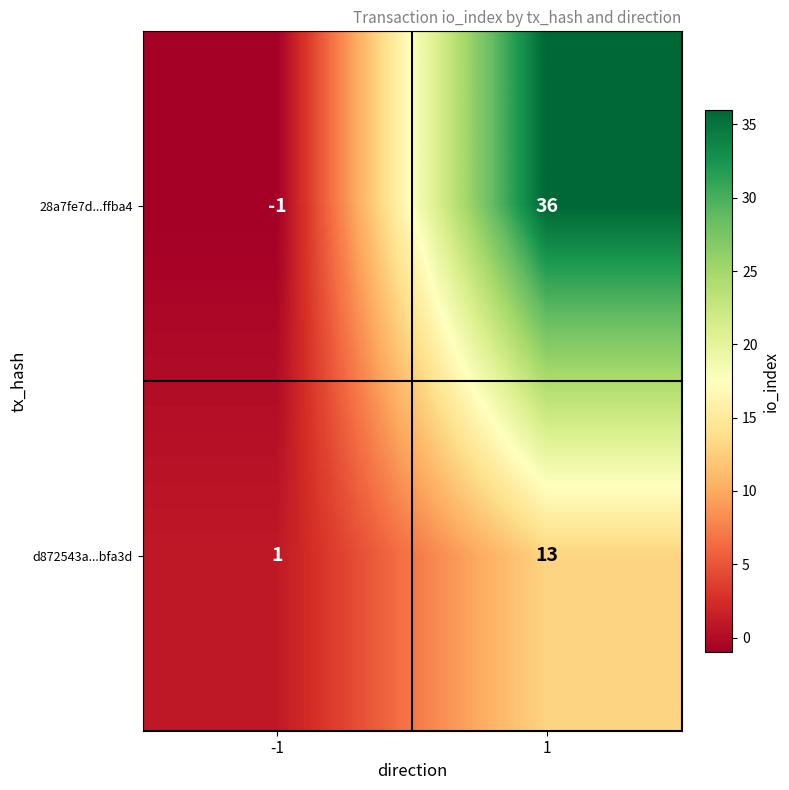

What is the highest value of the 28a7fe7d...ffba4 series?

36